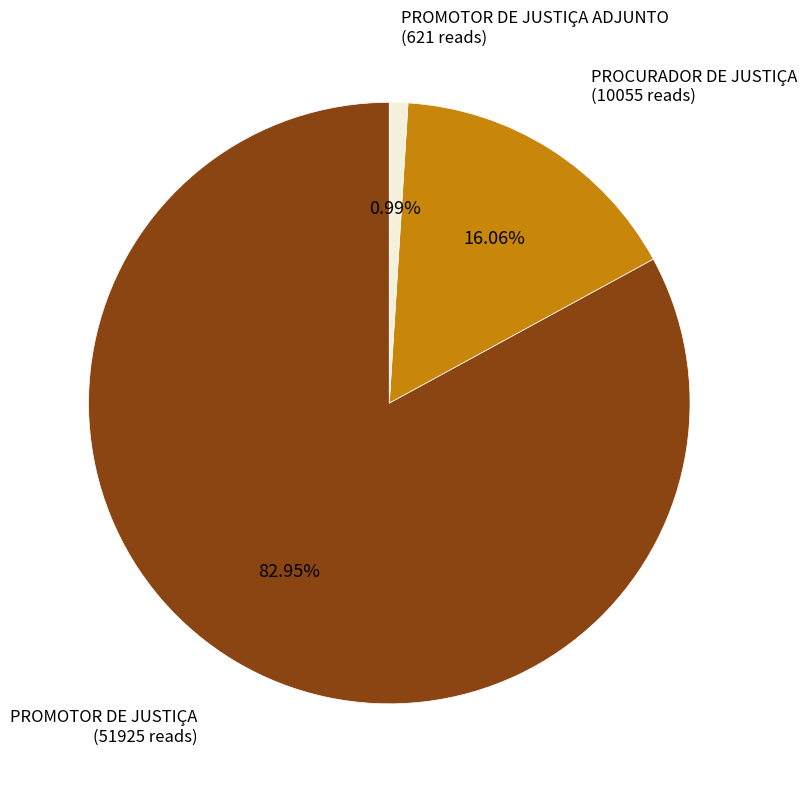

Does any single category account for the majority?

Yes